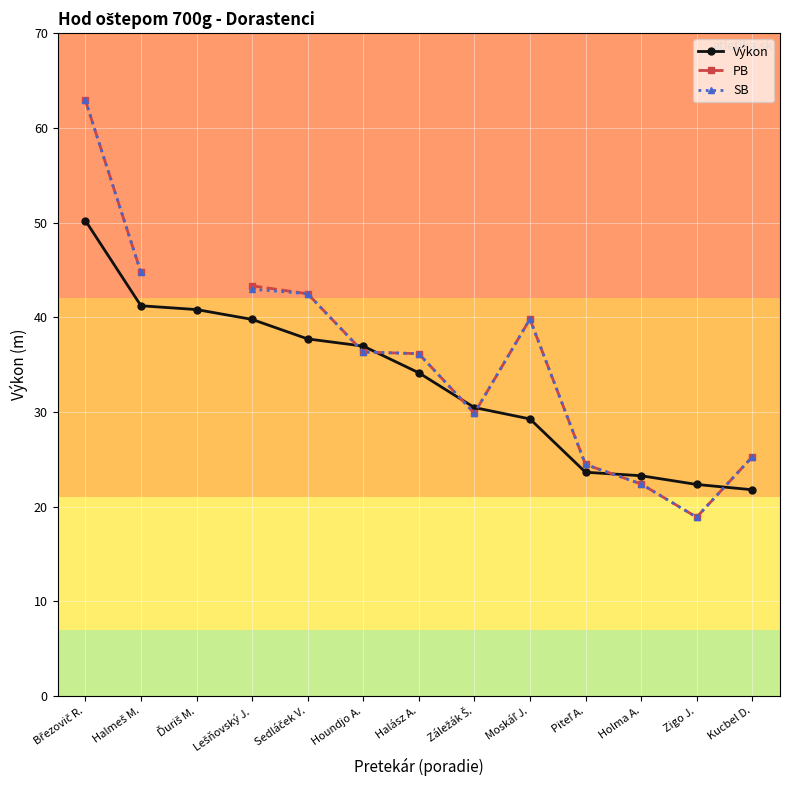

What is the difference between the maximum and minimum values in the SB series?

44.0